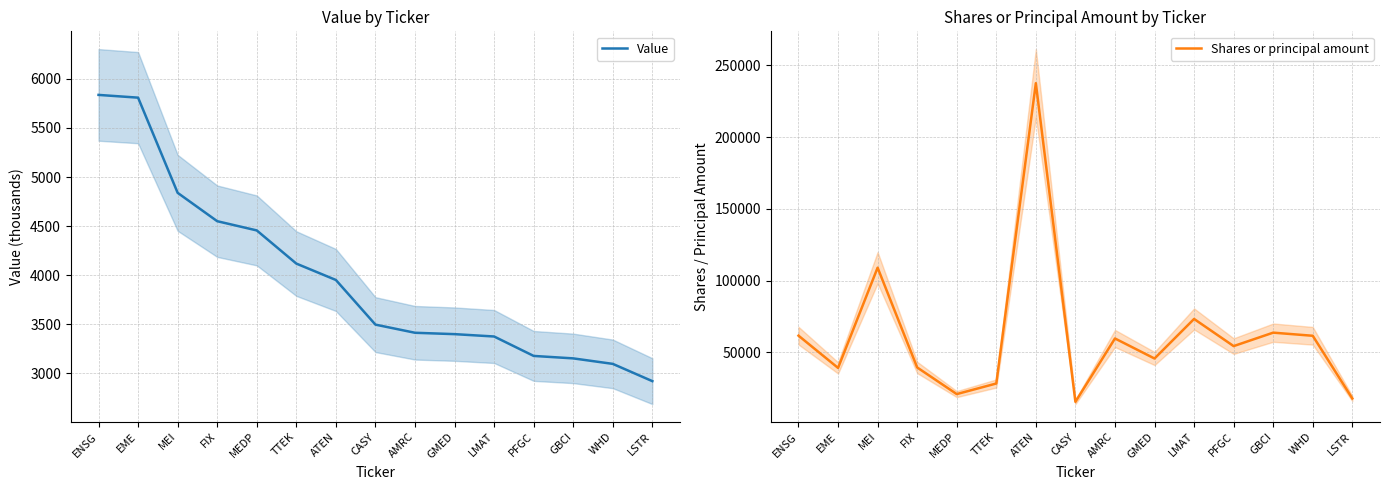

At TTEK, list the series in order from largest to smallest.

Shares or principal amount, Value